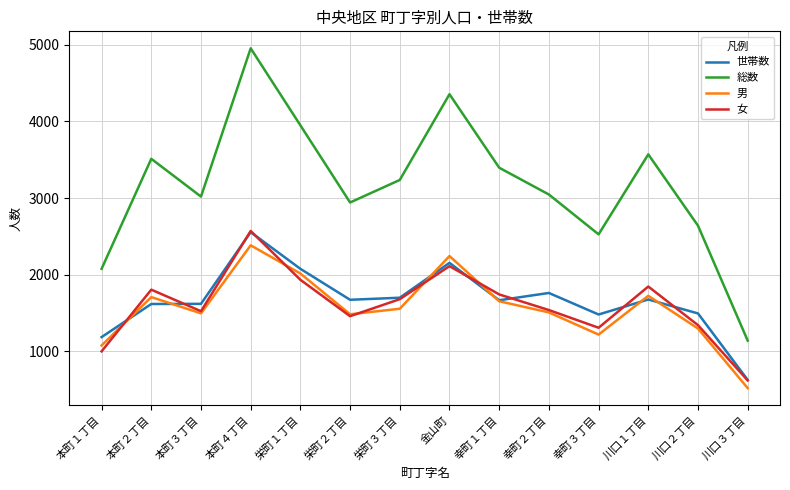

At how many categories does at least one series exceed 2679?

10